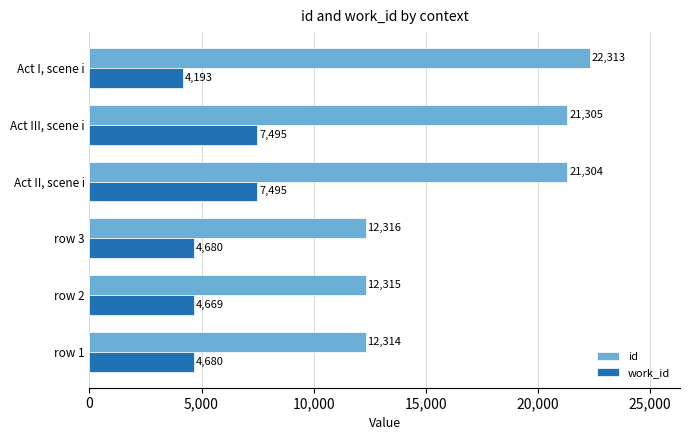

What is the sum of all work_id values?

33212